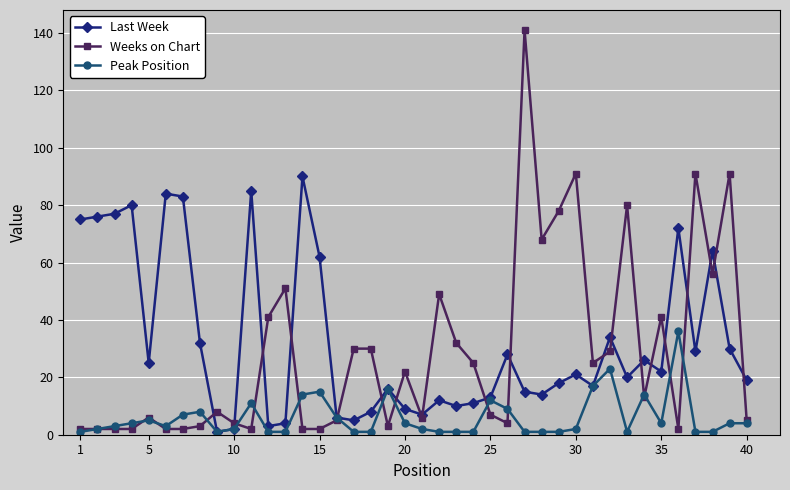

Which series has the largest total across all categories?

Last Week